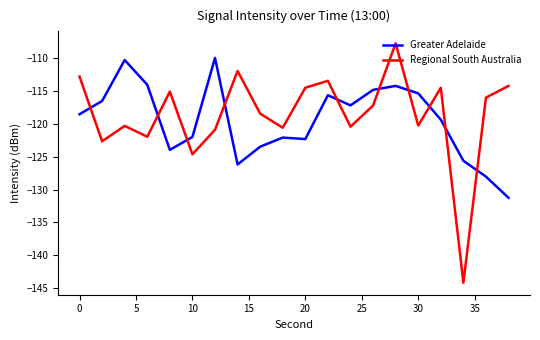

After their last crossing, which series has the higher values: Greater Adelaide or Regional South Australia?

Regional South Australia